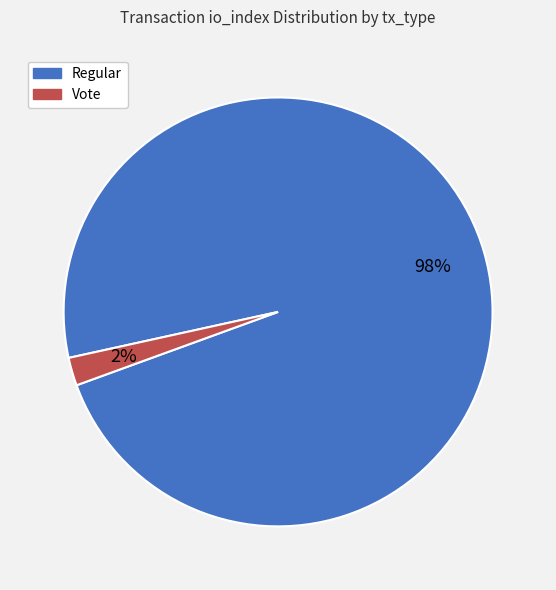

Do Vote and Regular together represent more than half of the pie?

Yes